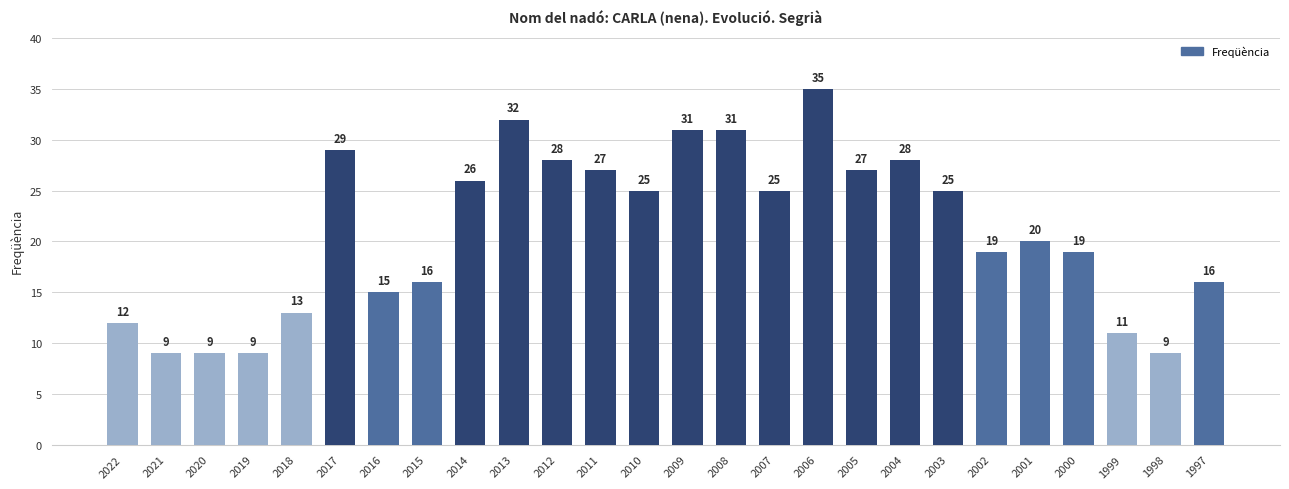

Which has a higher value, 2021 or 2008?

2008